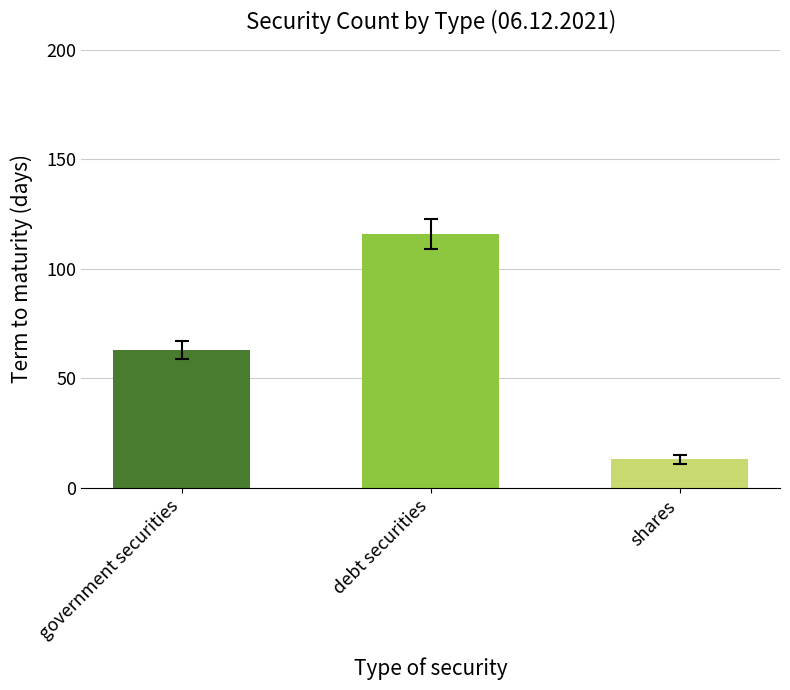

What is the minimum value shown in the chart?

13